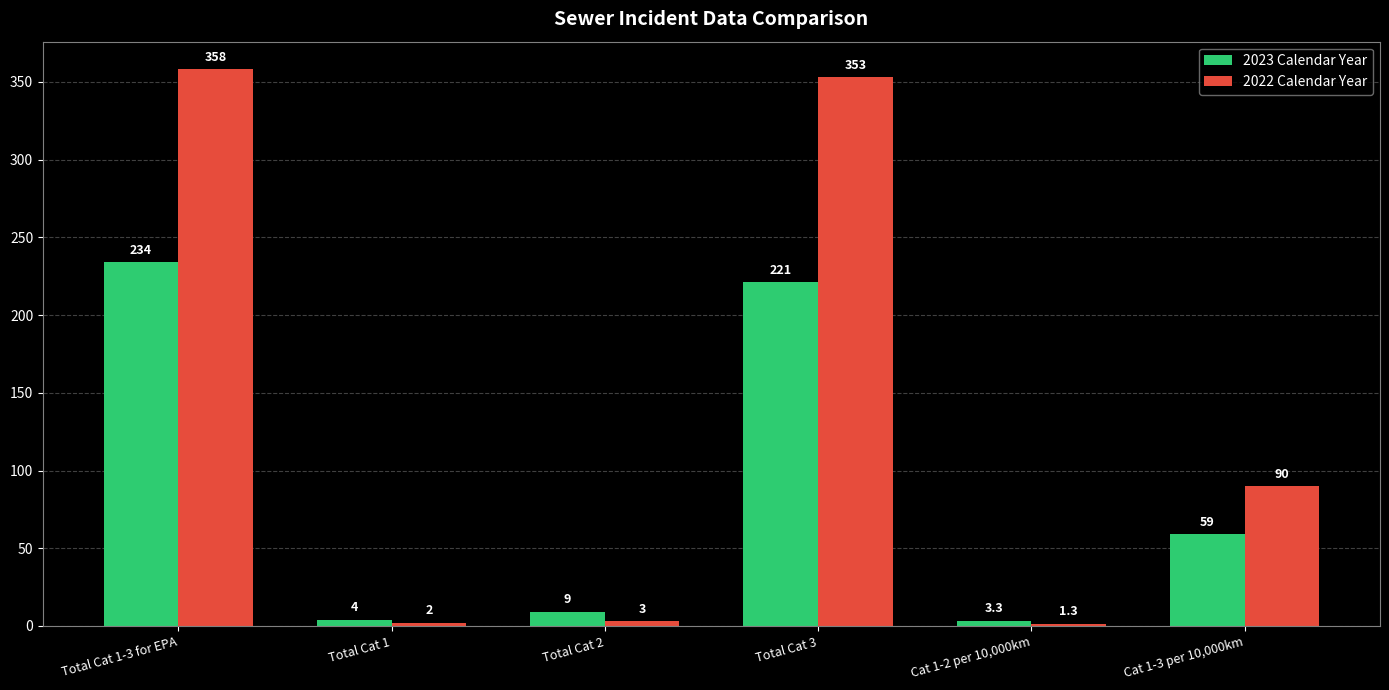

Is it true that 2022 Calendar Year equals 21.7 at Cat 1-3 per 10,000km?

False